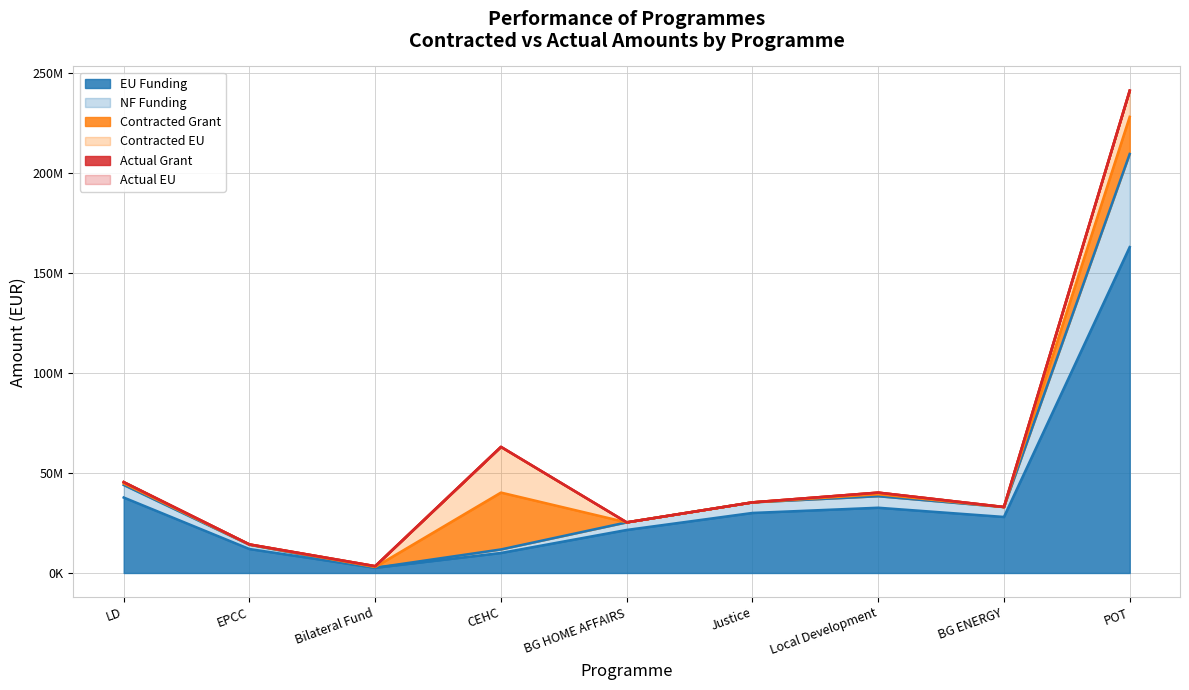

Reading left to right, what are all the values shown in this chart?

EU Funding: 37714867.8	11969816.2	2602000.2	10000000.0	21499670.5	29999539.8	32604347.1	28000000.0	162855769.7
NF Funding: 6264576.9	2112320.4	0.0	1764706.0	3794059.5	5294036.8	5753708.2	4941176.0	46534168.6
Contracted Grant: 775887.2	106220.9	403920.6	28416350.6	4095.4	0.0	976567.5	14469.6	18557146.5
Contracted EU: 666637.6	90287.8	403920.6	22774478.4	2457.3	0.0	830082.4	11575.6	13000812.0
Actual Grant: 0.0	0.0	0.0	55667.9	0.0	0.0	0.0	-613.5	70061.0
Actual EU: 0.0	0.0	0.0	46023.0	0.0	0.0	0.0	-511.3	56087.8